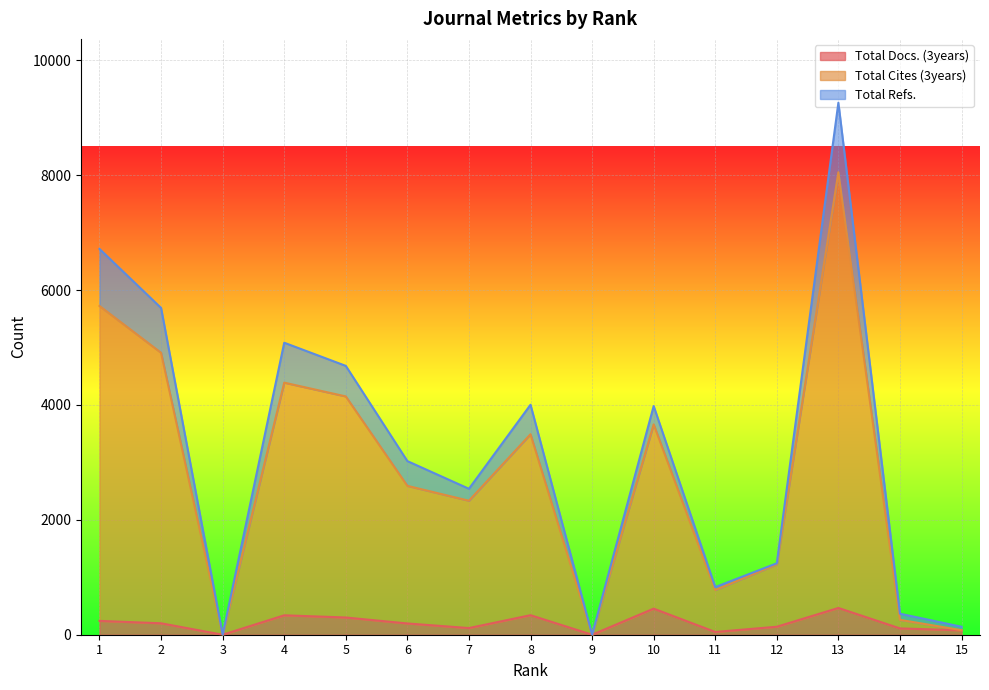

The value of Total Docs. (3years) at 8 is 120. True or false?

False